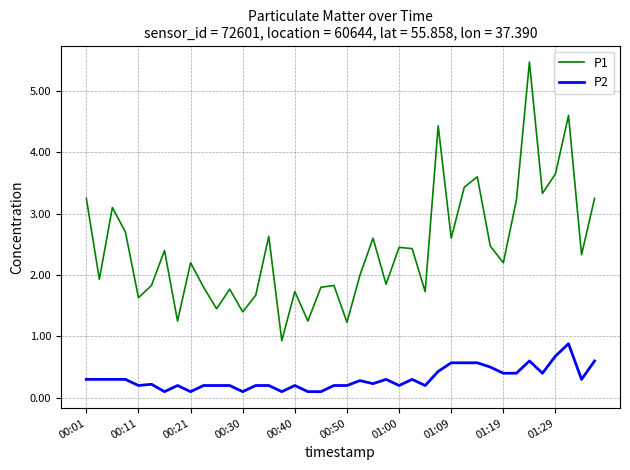

What is the difference between the maximum and minimum values in the P2 series?

0.8